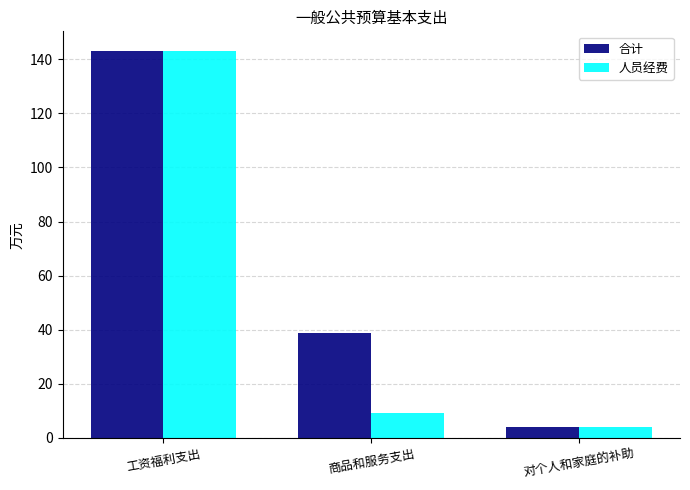

Which series changed the most between 工资福利支出 and 商品和服务支出?

人员经费